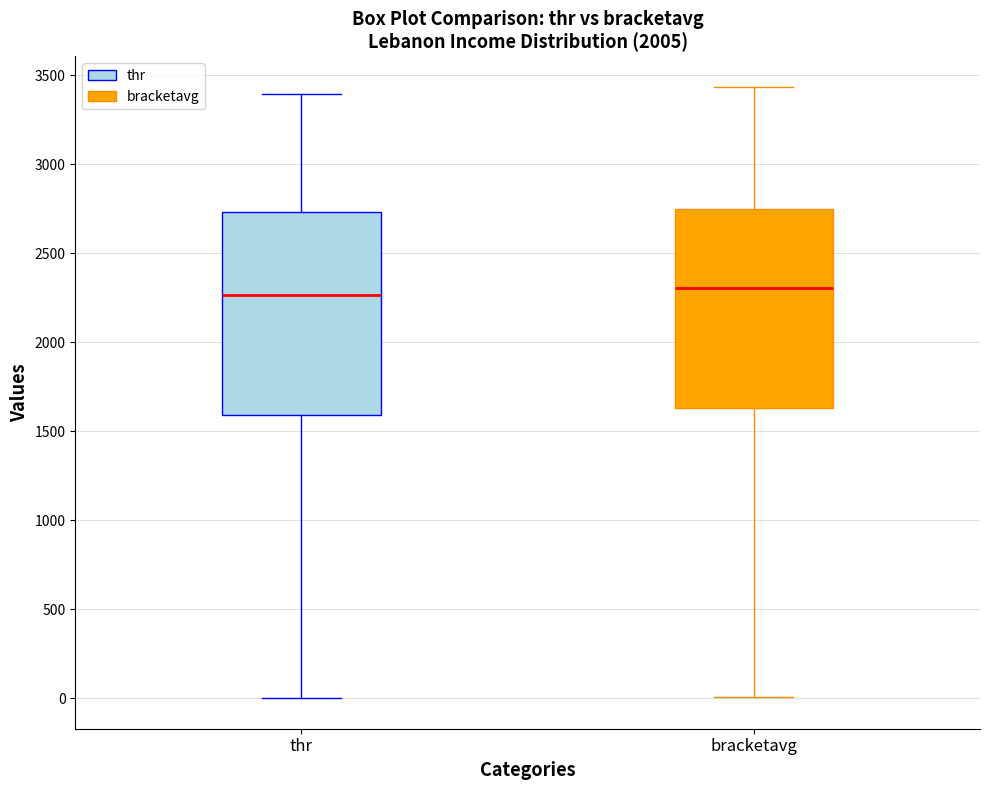

Reading left to right, read every box against the y-axis: the position of its median line, the range the box covers, and the ends of its whiskers. The values are not printed on the chart, so give them approximately, as read against the axis.

thr: median 2250, box 1600 to 2750, whiskers 0 to 3400
bracketavg: median 2300, box 1650 to 2750, whiskers 0 to 3450